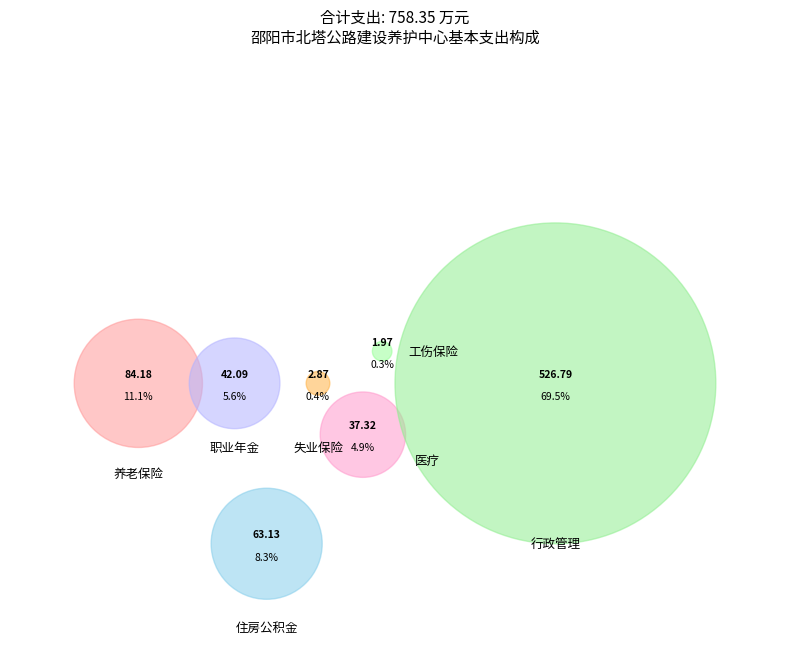

Is it true that 机关事业单位职业年金缴费支出 is 6% of the pie?

True